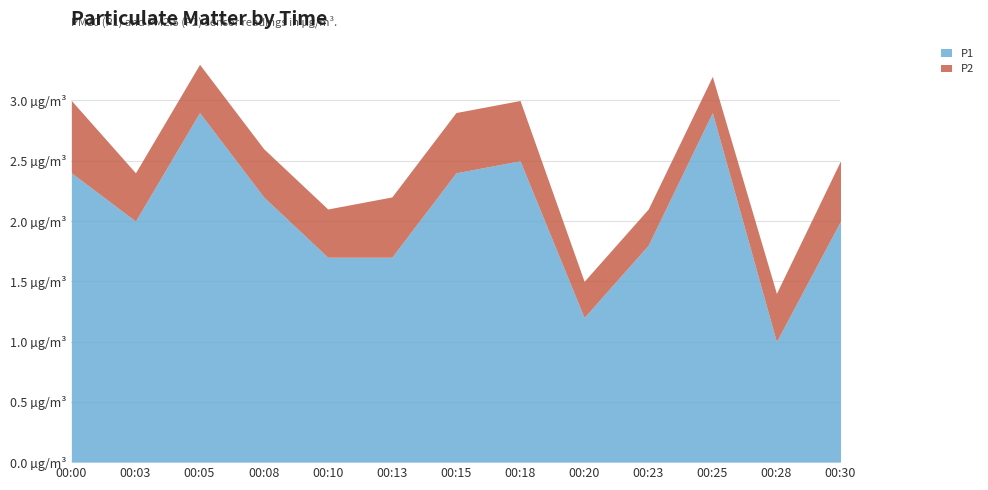

True or false: P1 has more than 1 interior local peaks.

True